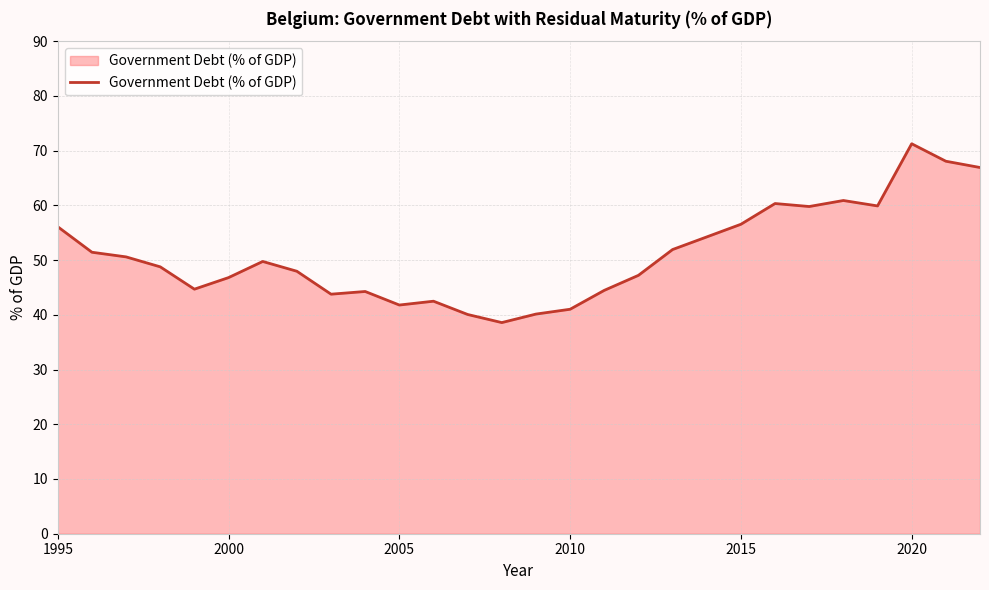

What is the maximum value shown in the chart?

71.3